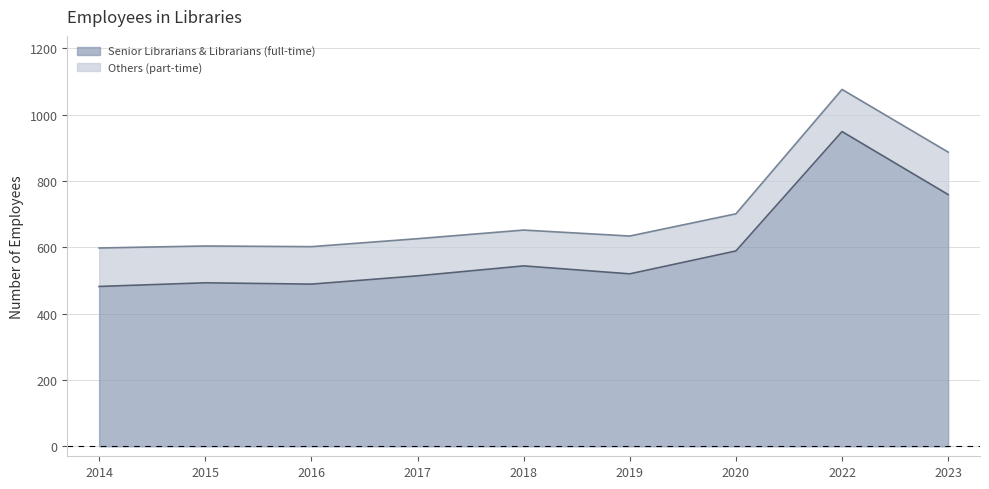

What is the maximum value shown in the chart?

949